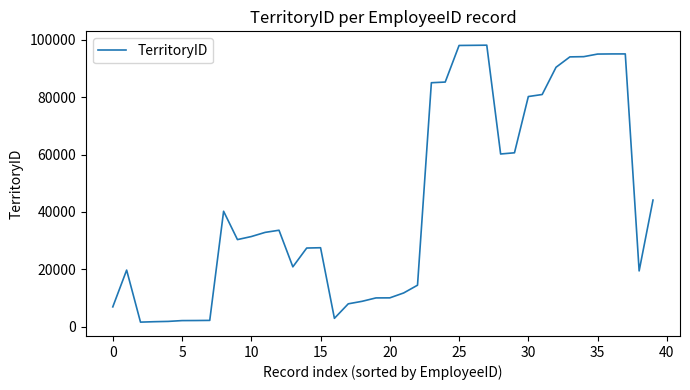

What is the difference between the maximum and minimum values?

96523